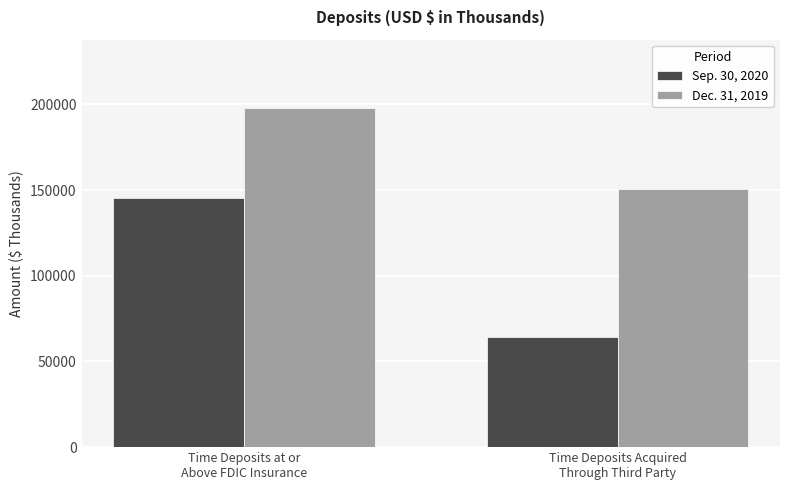

Count the Sep. 30, 2020 values in the range 64100 to 145400.

2